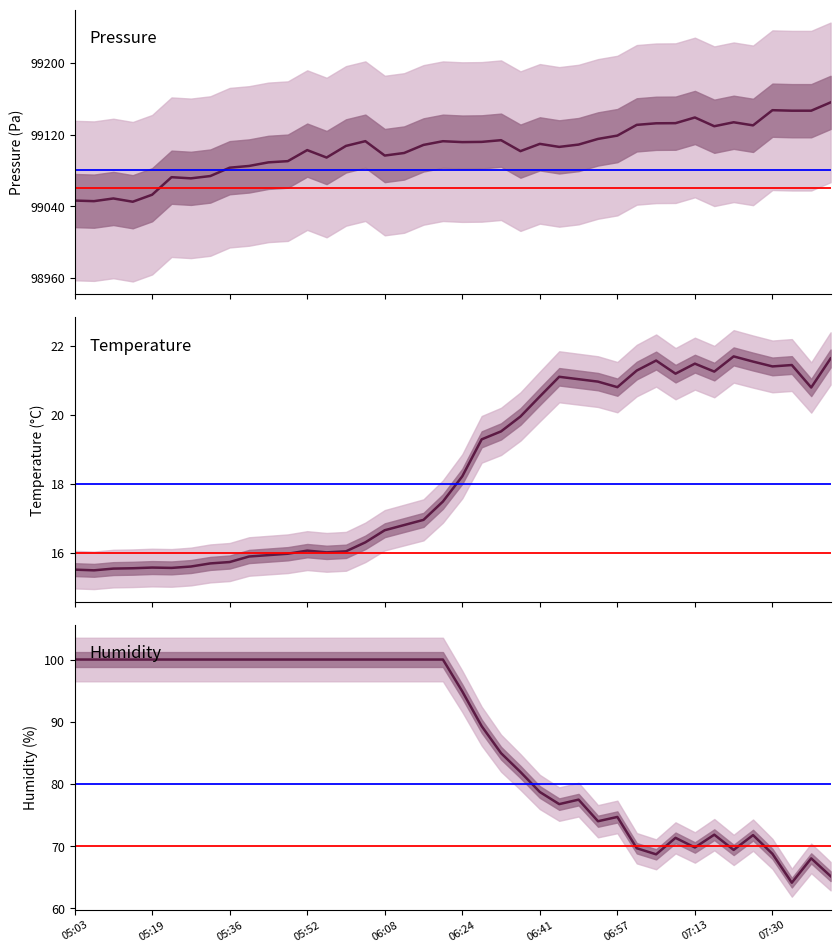

What is the average value of the temperature series?

18.4